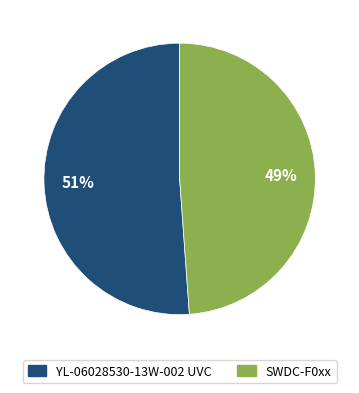

Which slice represents more than half of the pie?

YL-06028530-13W-002 UVC